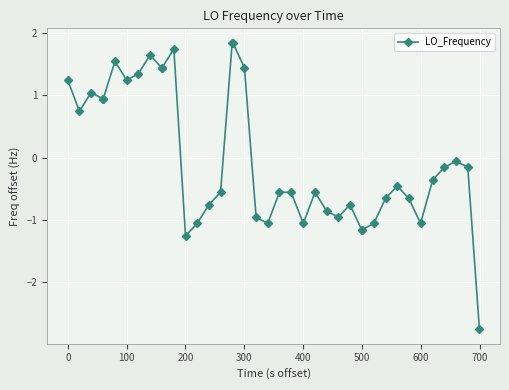

What is the minimum value shown in the chart?

-2.8